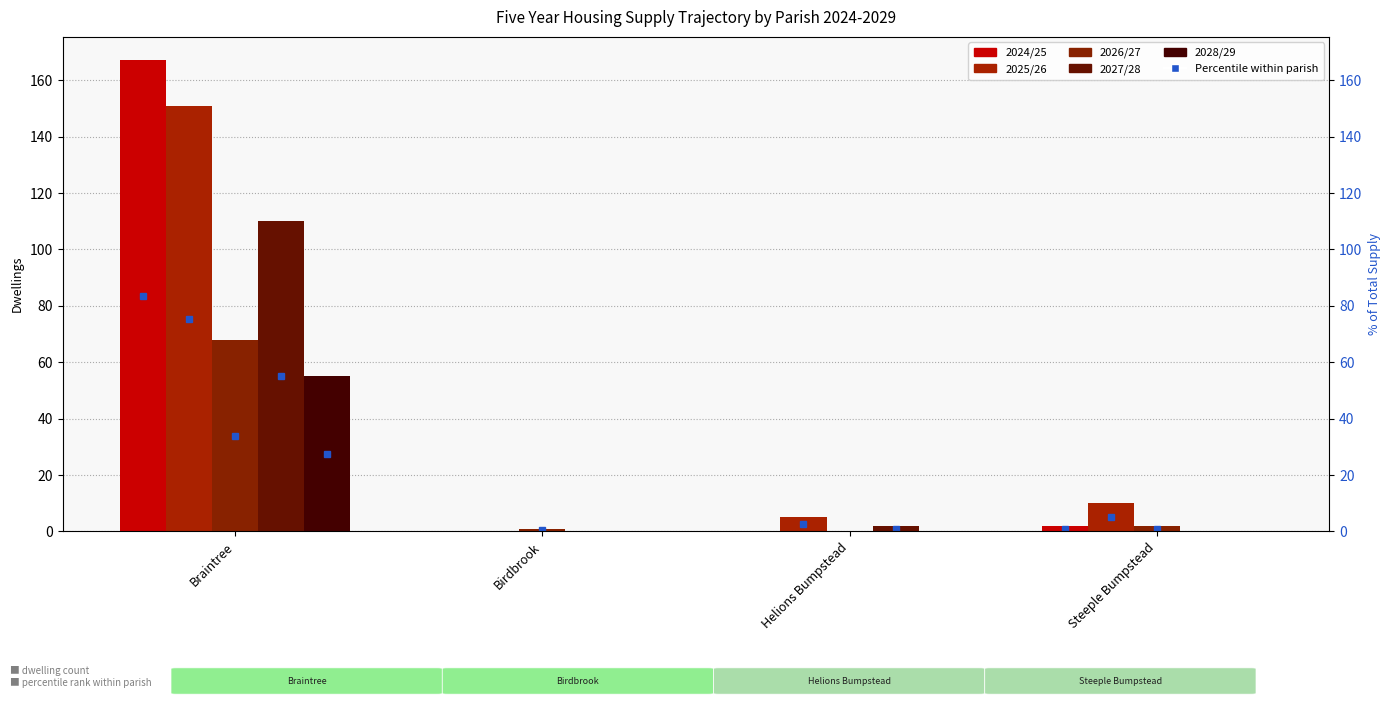

How many bars are there in each group?

5